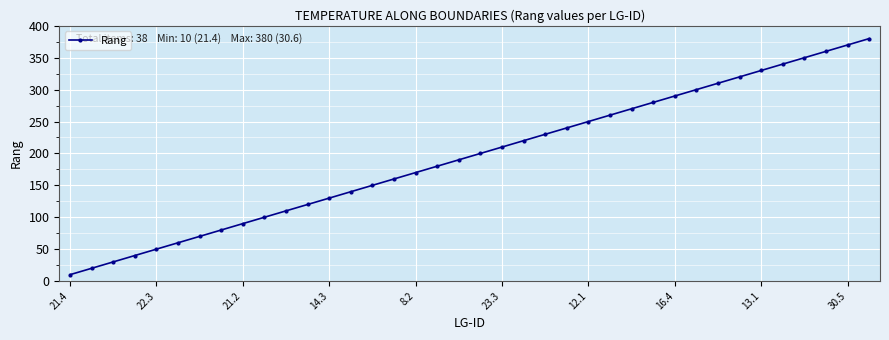

True or false: the data has more than 1 interior local peaks.

False